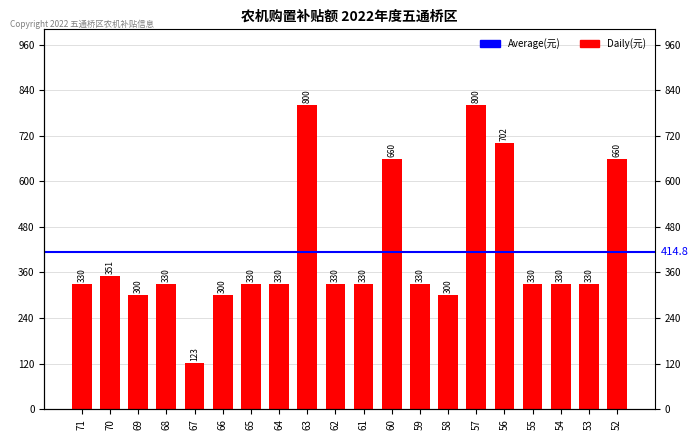

How many data points are less than 330?

4